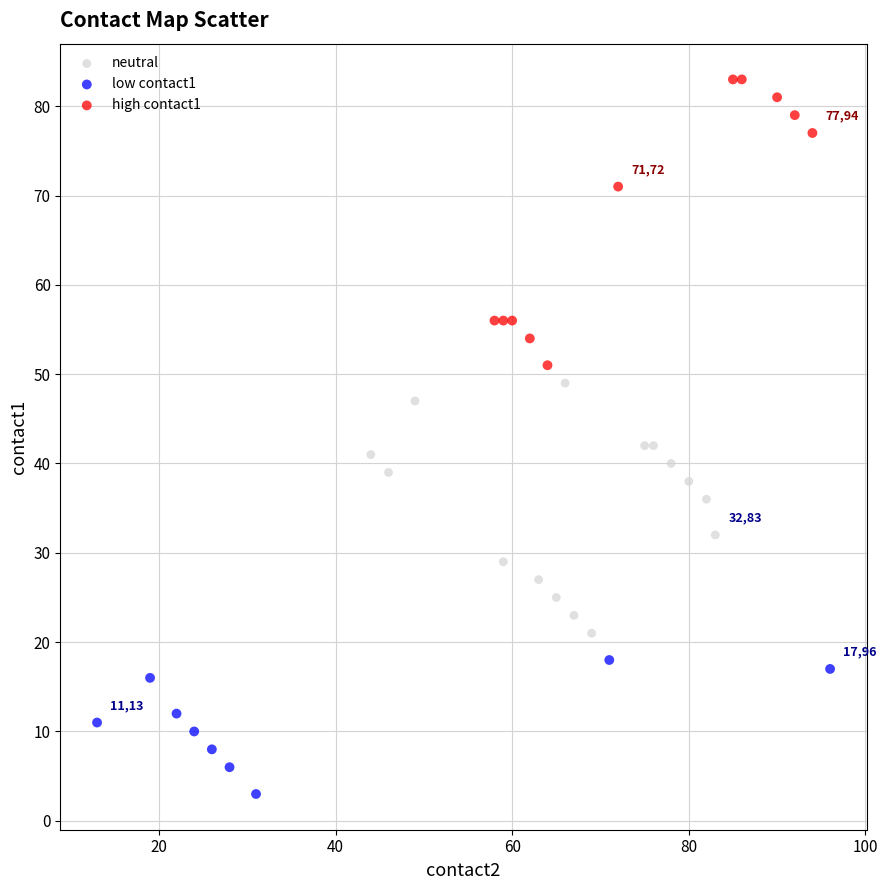

Which series contains the lowest Y value?

low contact1